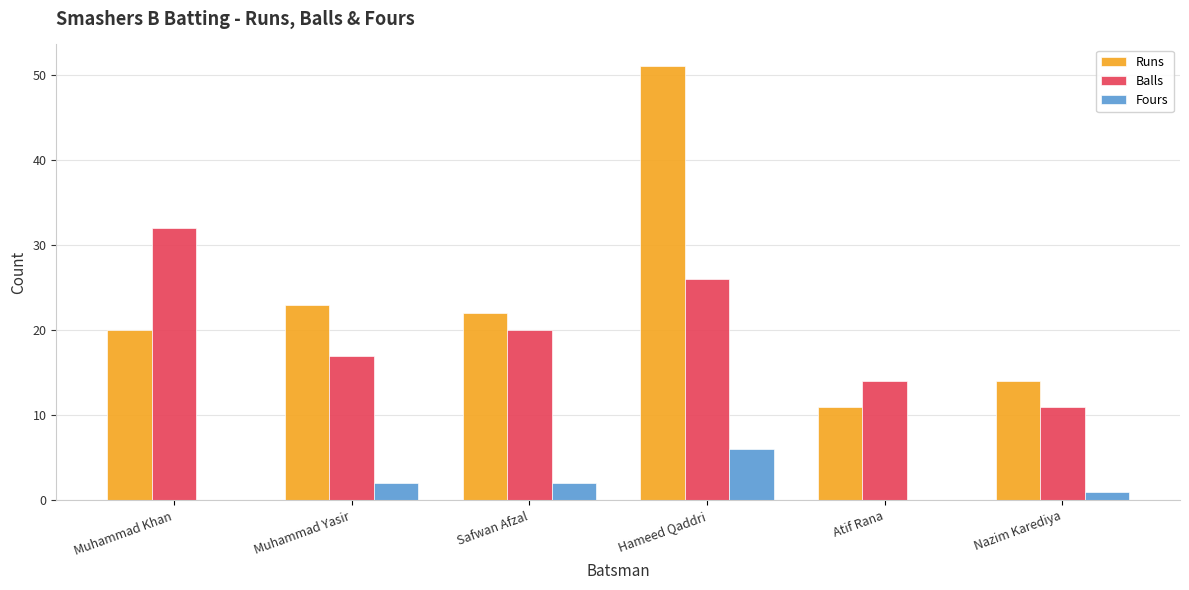

What is the maximum value shown in the chart?

51